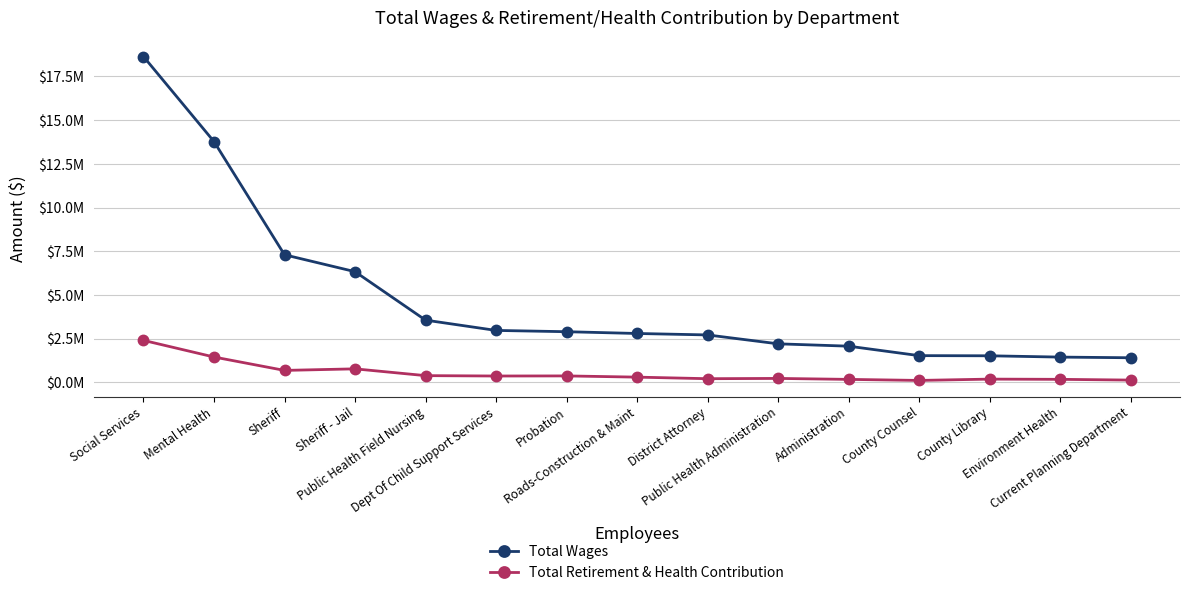

What are all the series names shown in the legend?

Total Wages, Total Retirement & Health Contribution